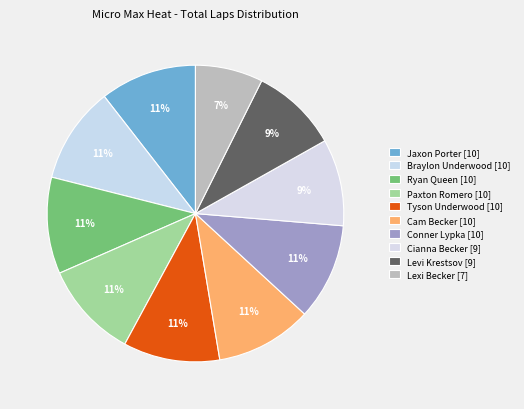

Do Ryan Queen and Levi Krestsov together represent more than half of the pie?

No